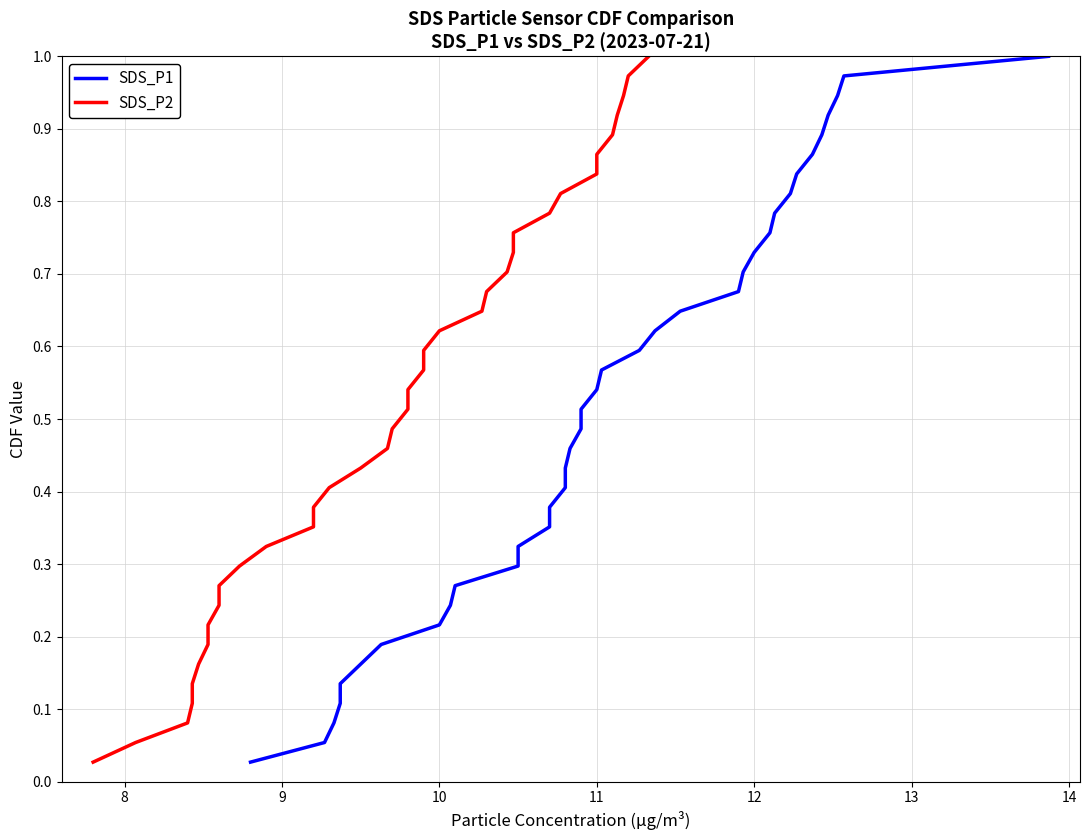

The SDS_P2 series shows 0.5 at 14. True or false?

False